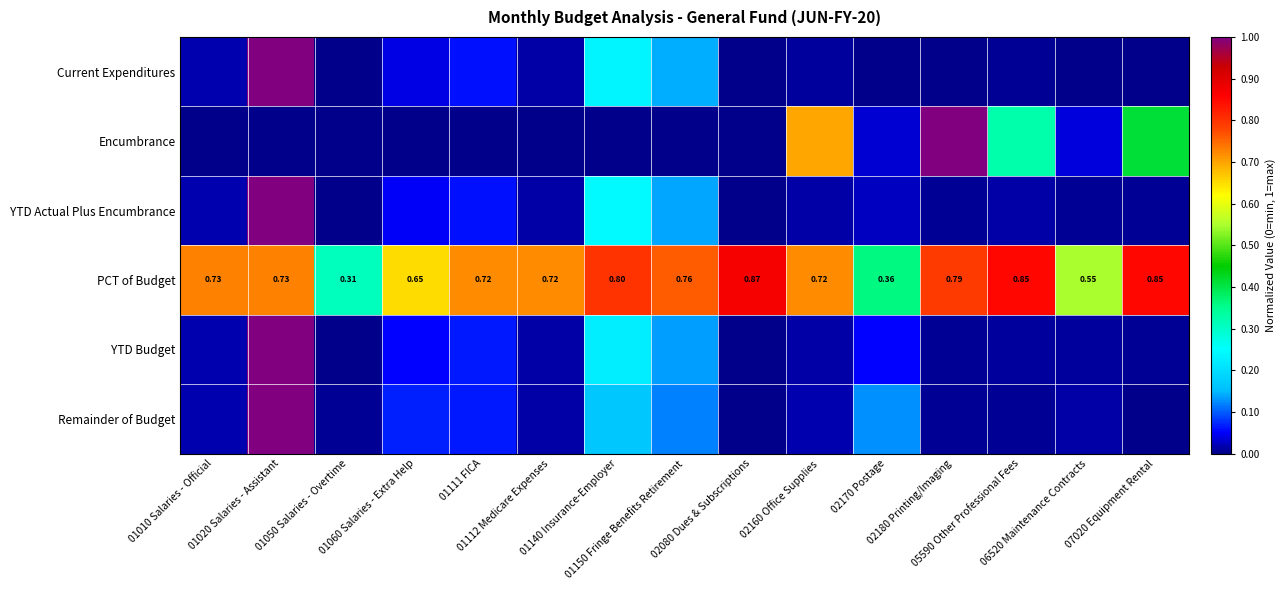

Which has a higher value, 01112 Medicare Expenses or 01150 Fringe Benefits Retirement?

01150 Fringe Benefits Retirement